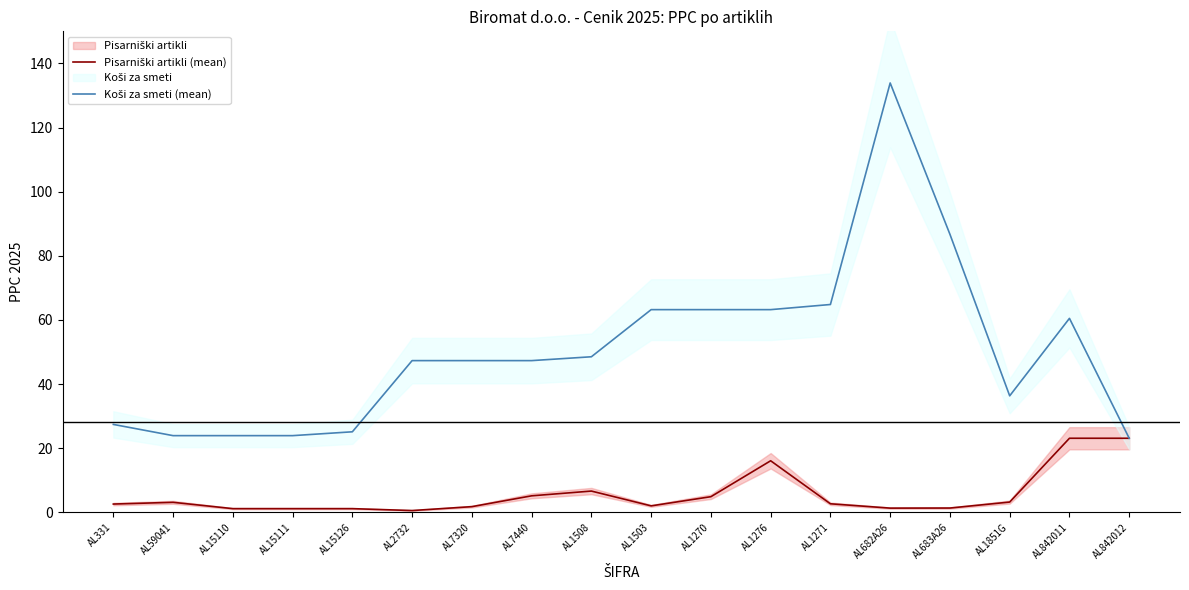

True or false: Pisarniški artikli (mean) and Koši za smeti (mean) cross at least once.

False